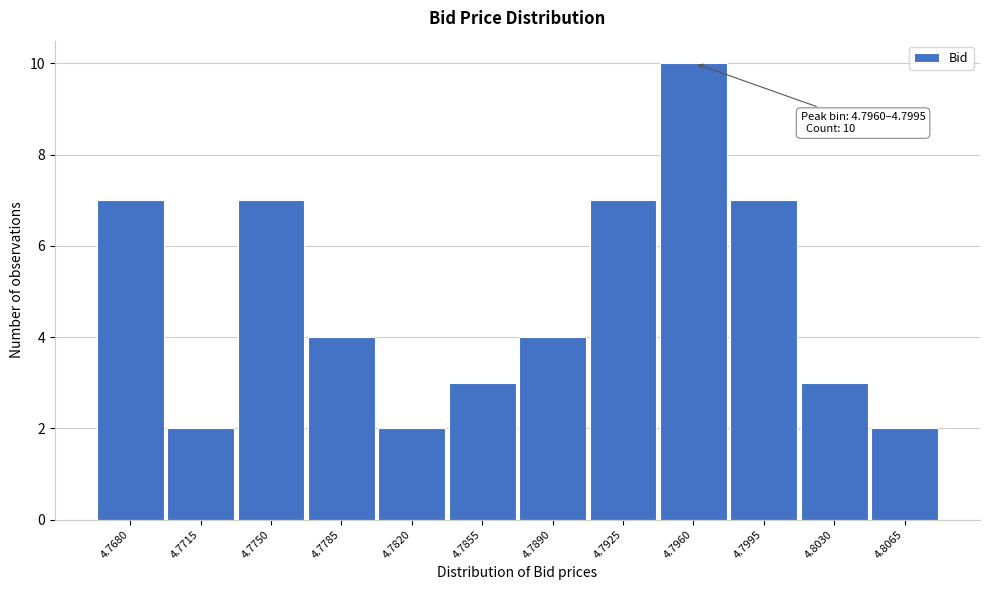

Reading left to right, transcribe all the data shown in this chart.

4.7680=7	4.7715=2	4.7750=7	4.7785=4	4.7820=2	4.7855=3	4.7890=4	4.7925=7	4.7960=10	4.7995=7	4.8030=3	4.8065=2